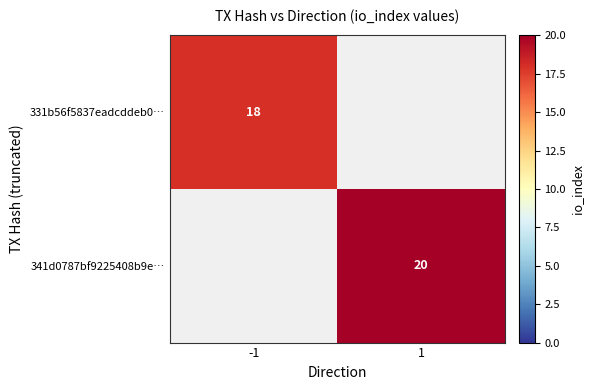

Is the value of 331b56f5837eadcddeb0… at -1 greater than the value of 341d0787bf9225408b9e… at 1?

No